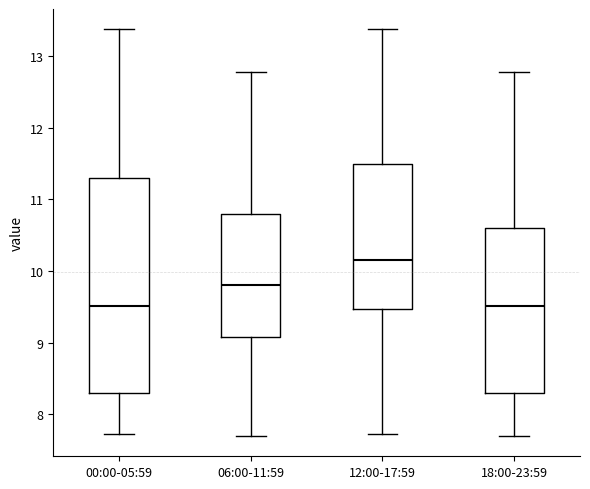

Reading left to right, read every box against the y-axis: the position of its median line, the range the box covers, and the ends of its whiskers. The values are not printed on the chart, so give them approximately, as read against the axis.

00:00-05:59: median 9.5, box 8.3 to 11.3, whiskers 7.7 to 13.4
06:00-11:59: median 9.8, box 9.1 to 10.8, whiskers 7.7 to 12.8
12:00-17:59: median 10.2, box 9.5 to 11.5, whiskers 7.7 to 13.4
18:00-23:59: median 9.5, box 8.3 to 10.6, whiskers 7.7 to 12.8